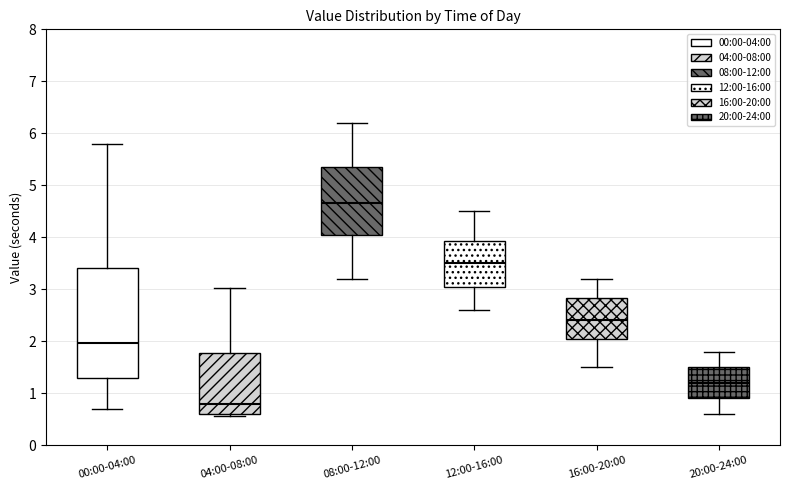

Which box is the tallest, from its lower edge to its upper edge?

00:00-04:00